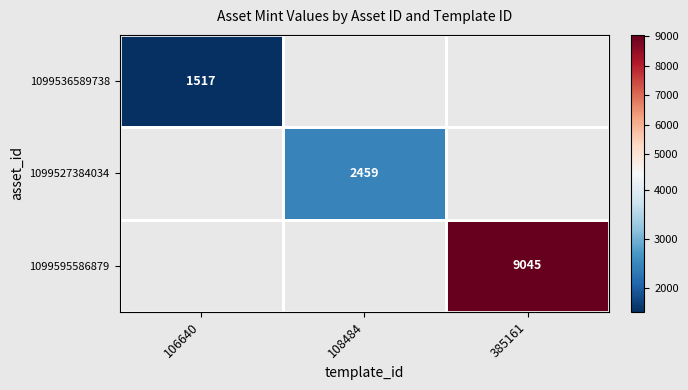

The value of 1099595586879 at 385161 is 9045. True or false?

True